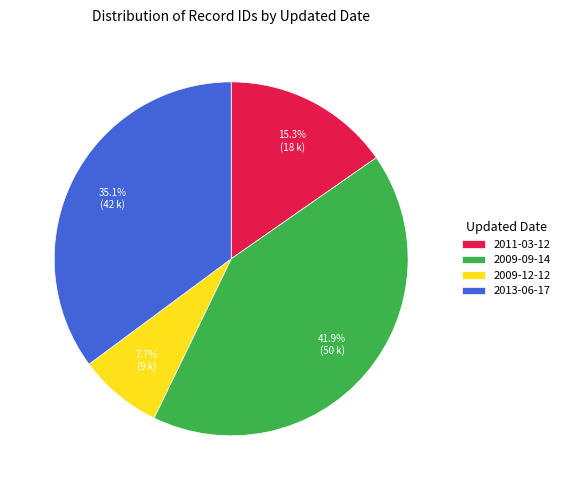

What is the ratio of the value at 2009-09-14 to the value at 2013-06-17?

1.2